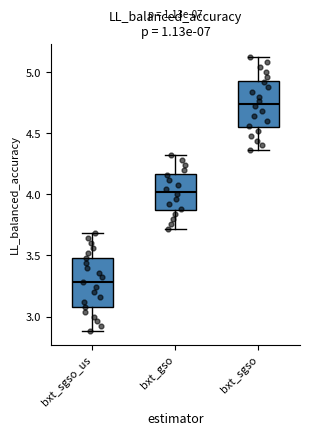

Reading left to right, read every box against the y-axis: the position of its median line, the range the box covers, and the ends of its whiskers. The values are not printed on the chart, so give them approximately, as read against the axis.

bxt_sgso_us: median 3.30, box 3.10 to 3.50, whiskers 2.90 to 3.70
bxt_gso: median 4.00, box 3.85 to 4.15, whiskers 3.70 to 4.30
bxt_sgso: median 4.75, box 4.55 to 4.95, whiskers 4.35 to 5.10